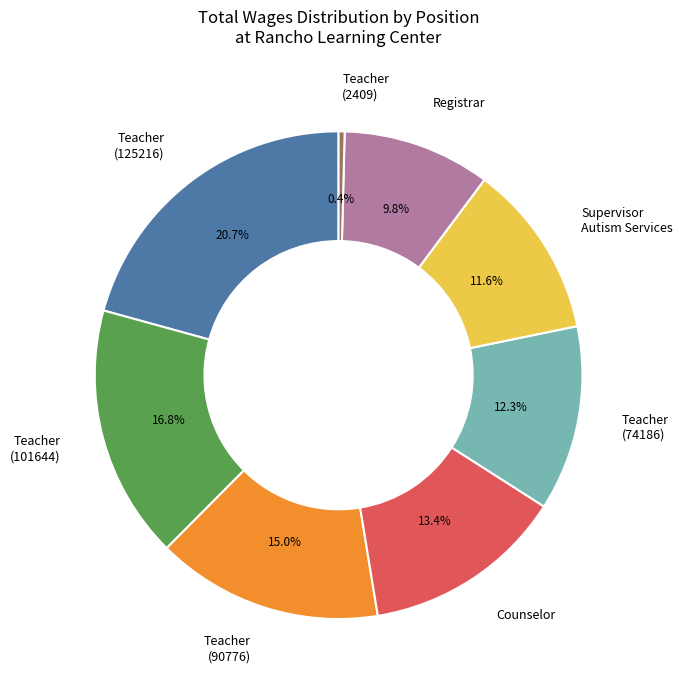

Which slice is the largest?

Teacher (125216)